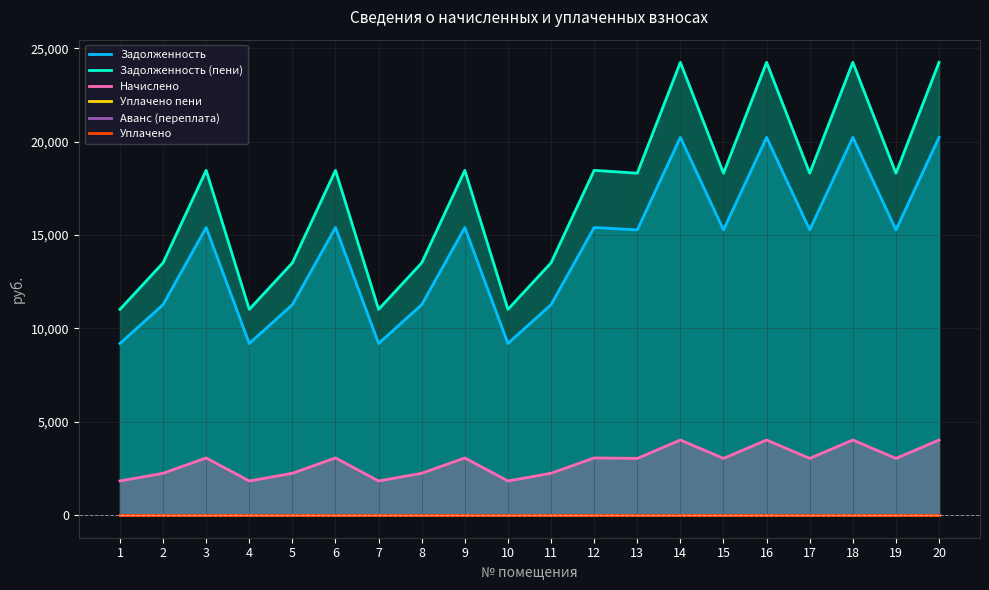

How many lines are shown in the chart?

6